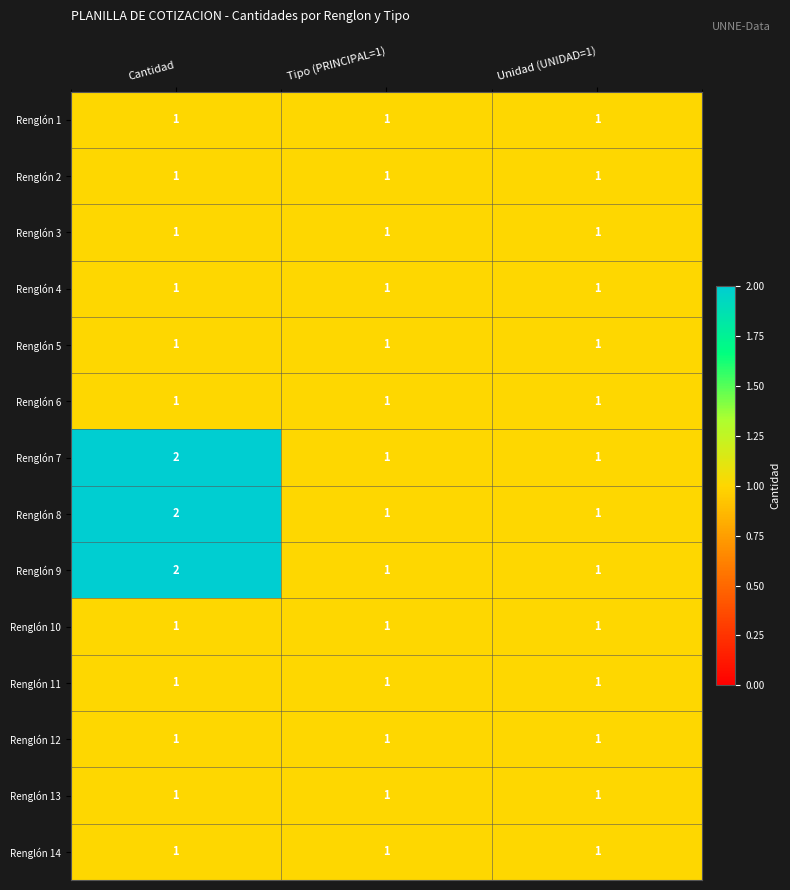

At which category is the sum across all series the highest?

Cantidad